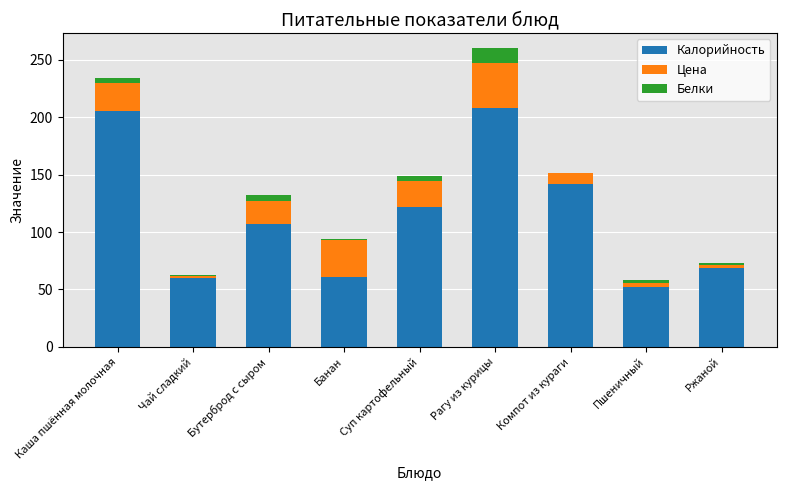

How many categories are shown in the chart?

9